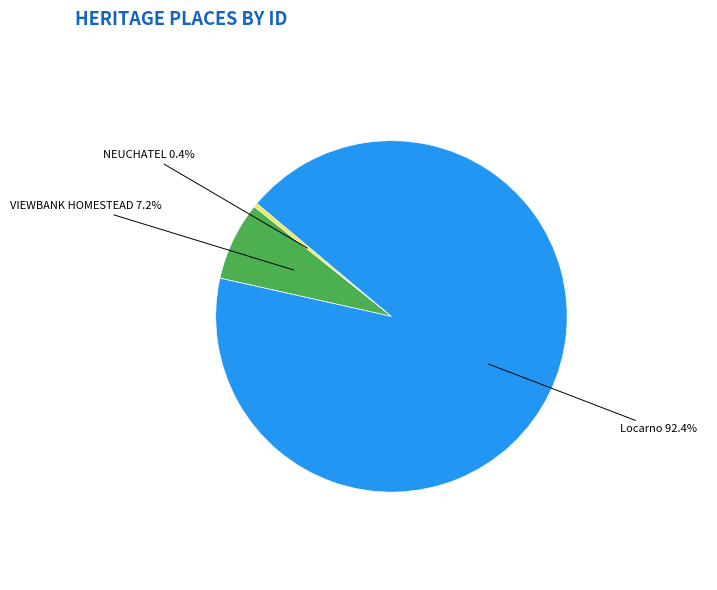

Does VIEWBANK HOMESTEAD represent more than half of the total?

No